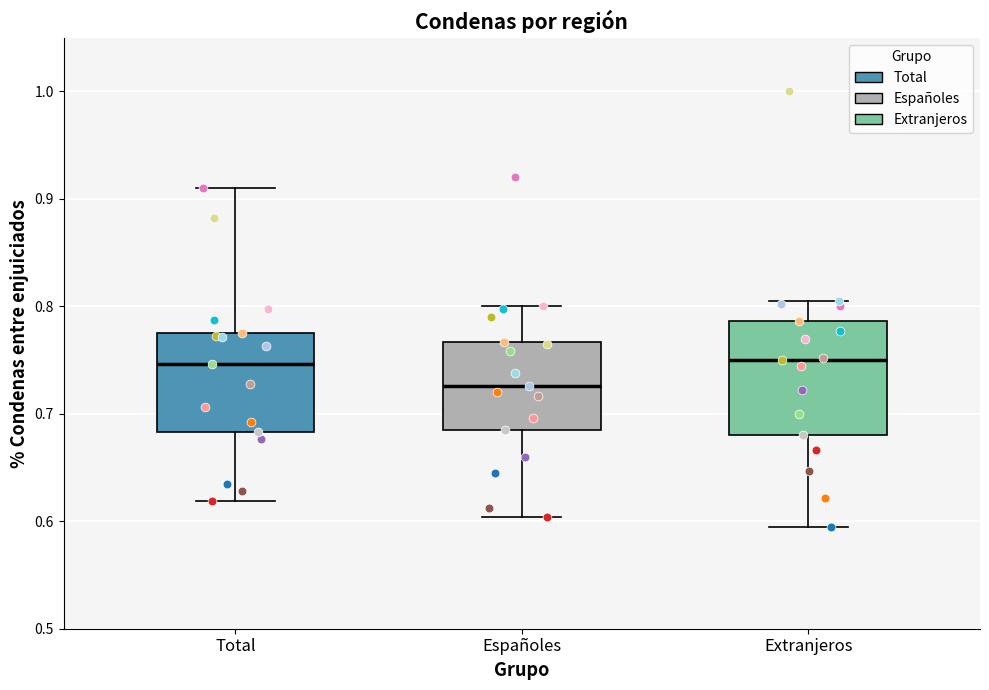

Reading left to right, read every box against the y-axis: the position of its median line, the range the box covers, and the ends of its whiskers. The values are not printed on the chart, so give them approximately, as read against the axis.

Total: median 0.75, box 0.68 to 0.78, whiskers 0.62 to 0.91
Españoles: median 0.73, box 0.69 to 0.77, whiskers 0.60 to 0.80
Extranjeros: median 0.75, box 0.68 to 0.79, whiskers 0.60 to 0.80